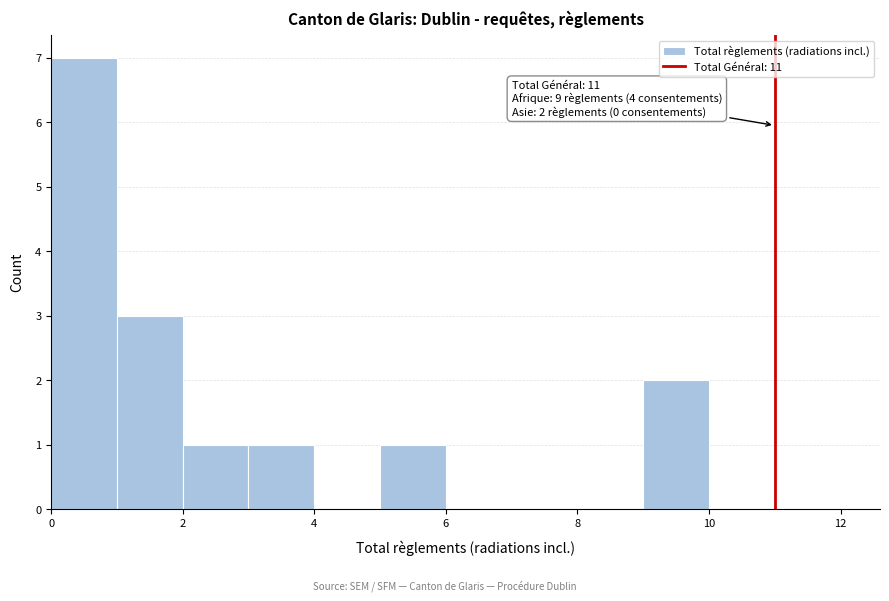

Over which range of the x-axis is the bar tallest?

0 to 1